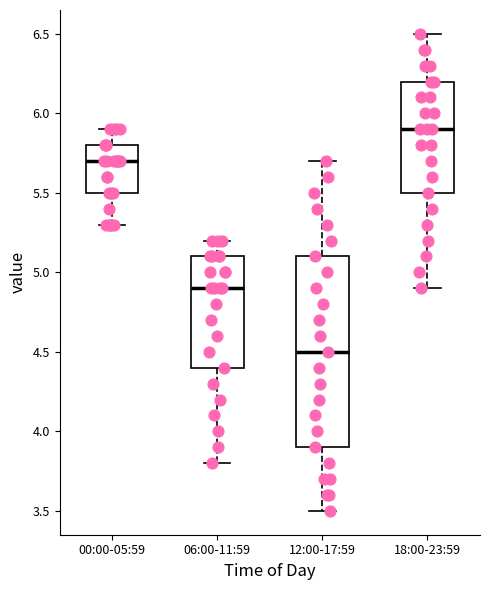

Which box's median line is the highest?

18:00-23:59